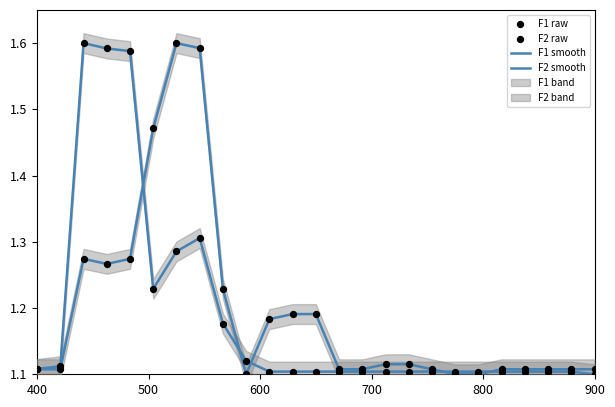

Is the value of F2 raw at 14 greater than the value of F1 smooth at 12?

No